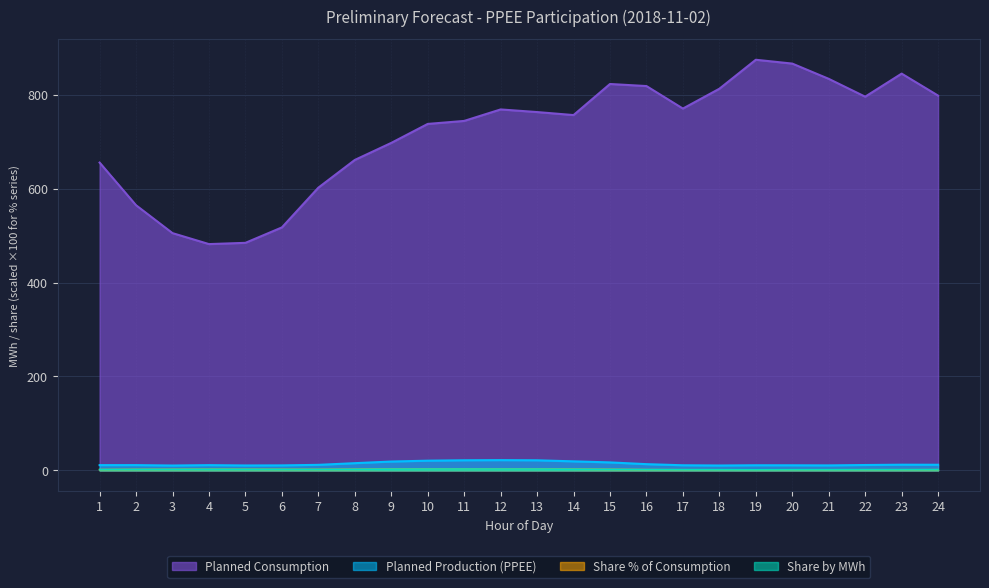

How many data points does each series have?

24